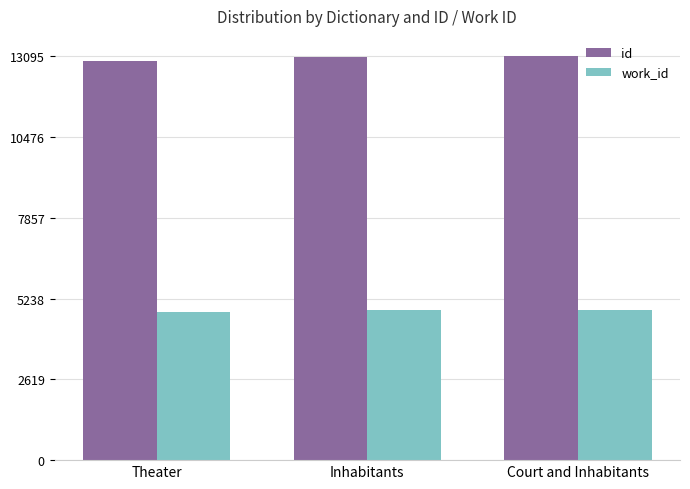

At which label does id reach its minimum?

Theater